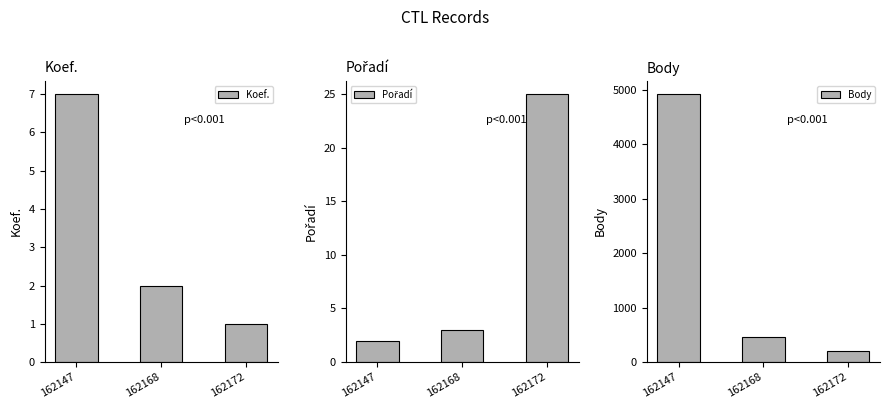

Reading right to left, list all the values displayed in this chart.

Koef.: 1	2	7
Pořadí: 25	3	2
Body: 194	452	4921